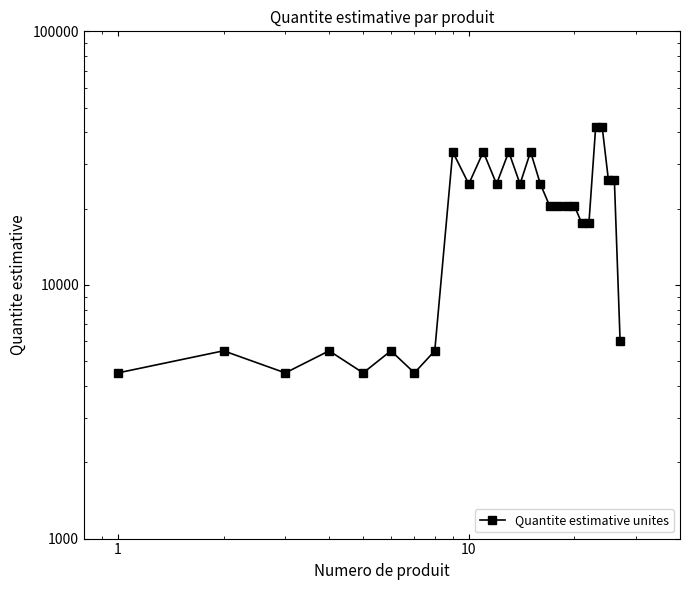

How many data points are less than 20500?

11